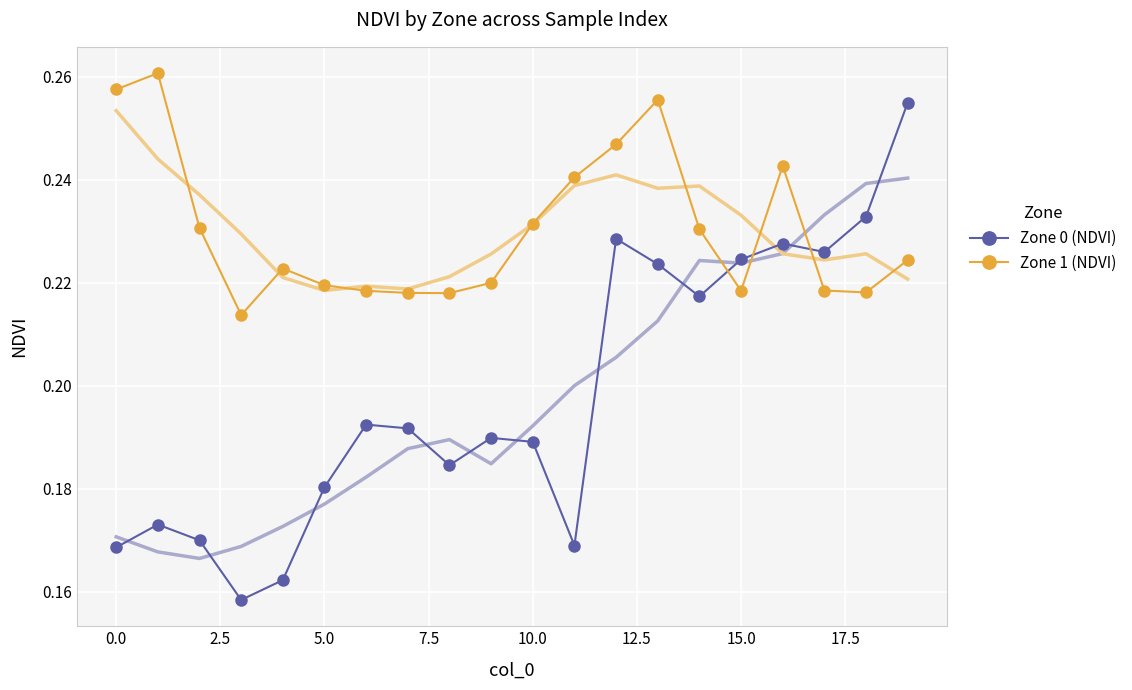

Which series ends up on top after the final intersection of Zone 0 (NDVI) and Zone 1 (NDVI)?

Zone 0 (NDVI)